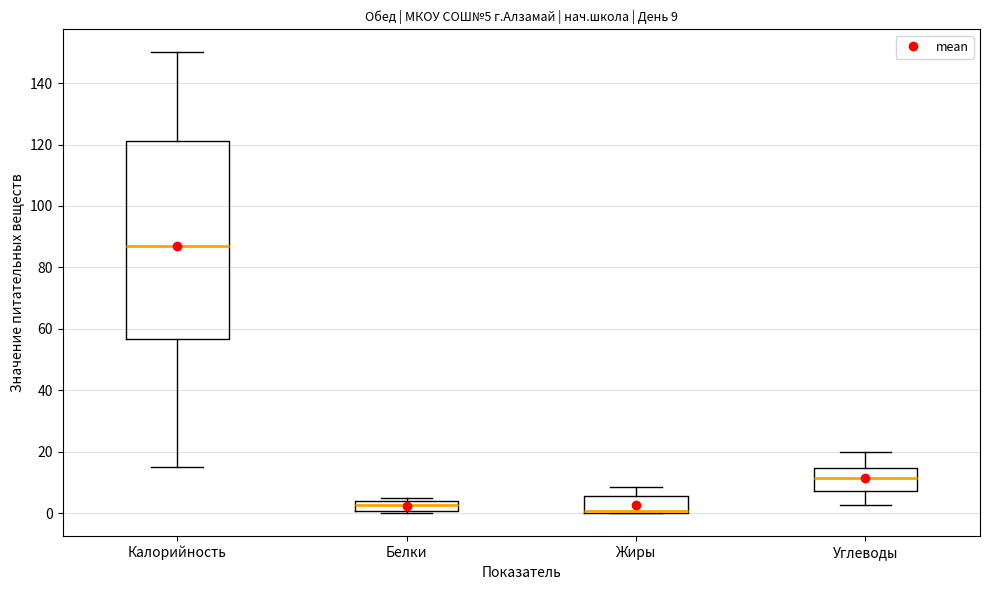

Comparing the boxes themselves (not the whiskers), which one is the tallest?

Калорийность